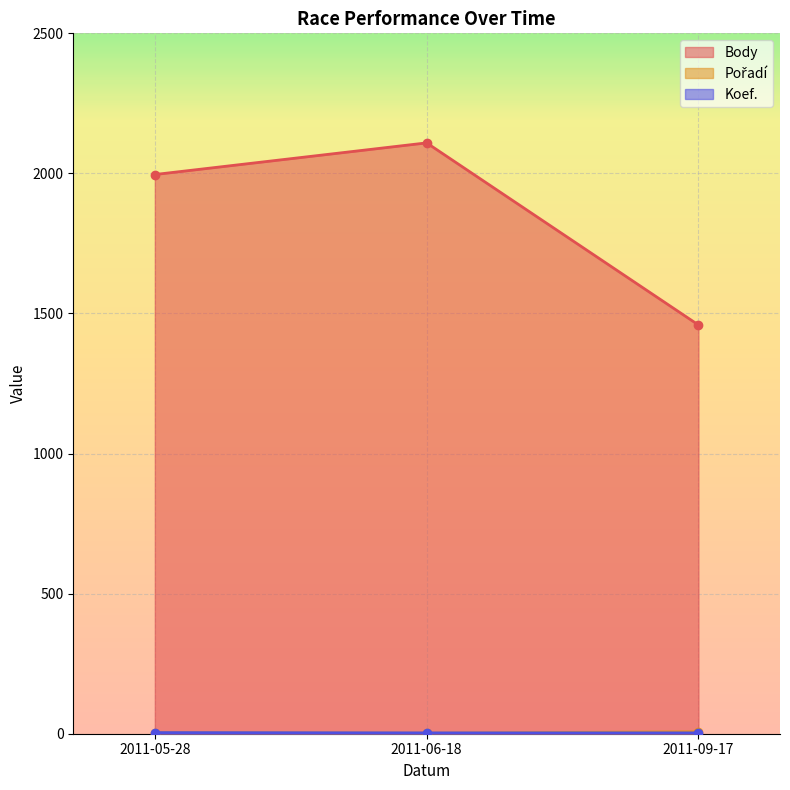

At which label does Body reach its minimum?

2011-09-17